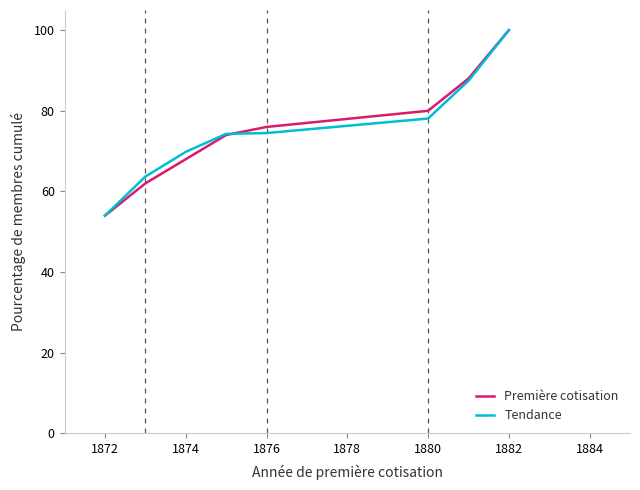

What is the greatest value displayed?

100.0